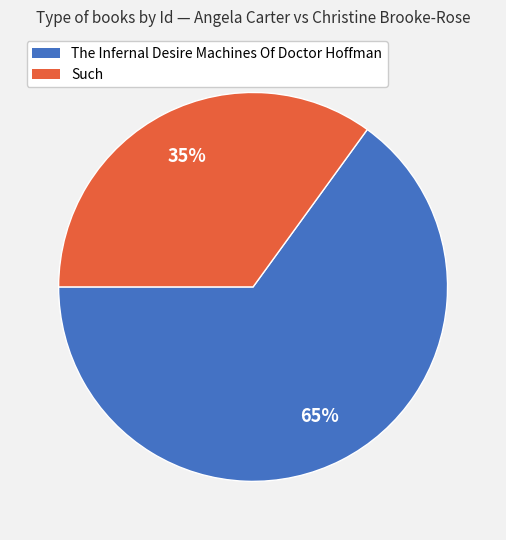

Combined, do Such and The Infernal Desire Machines Of Doctor Hoffman account for over 50%?

Yes